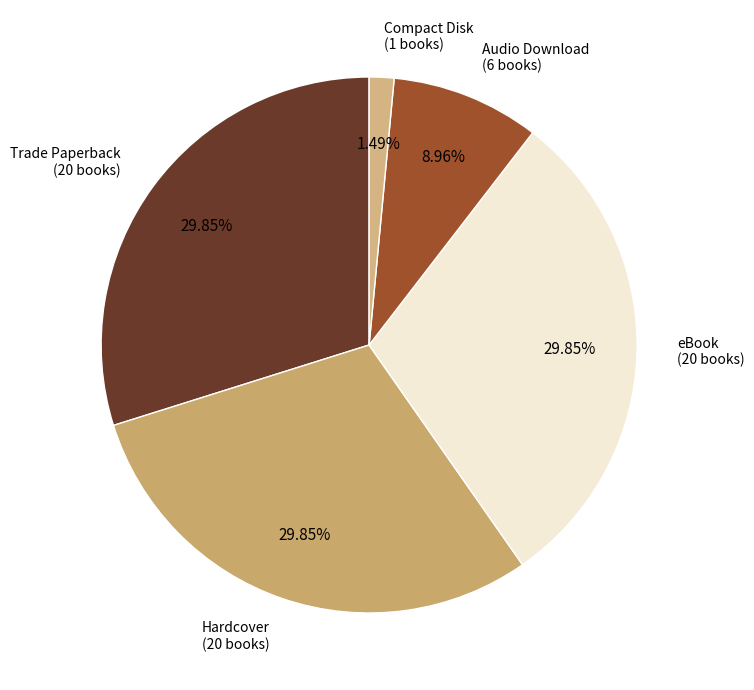

How many segments does this pie chart have?

5